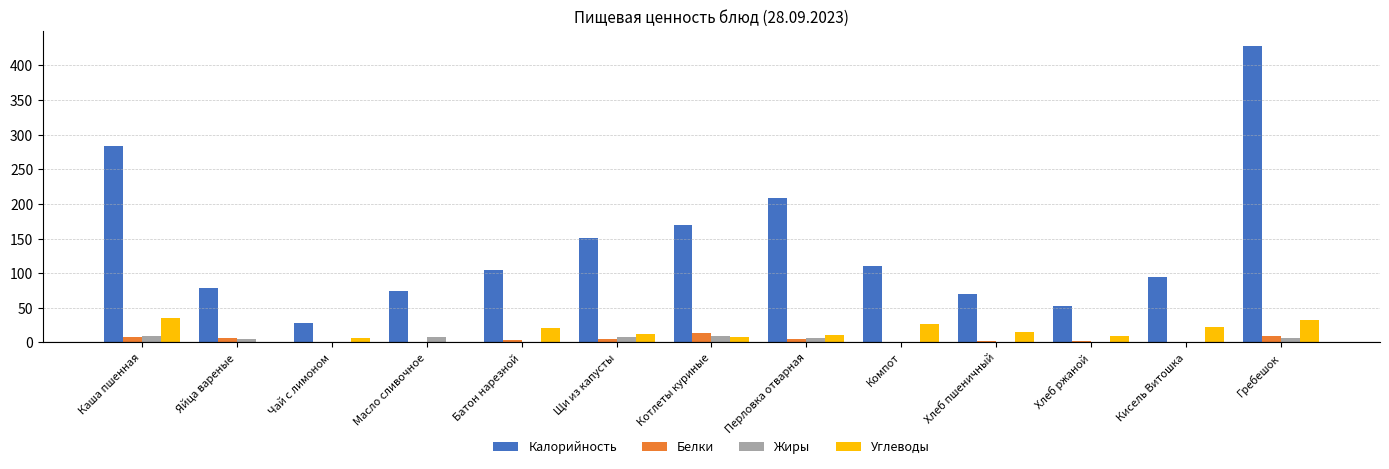

What is the maximum value for Калорийность?

428.3